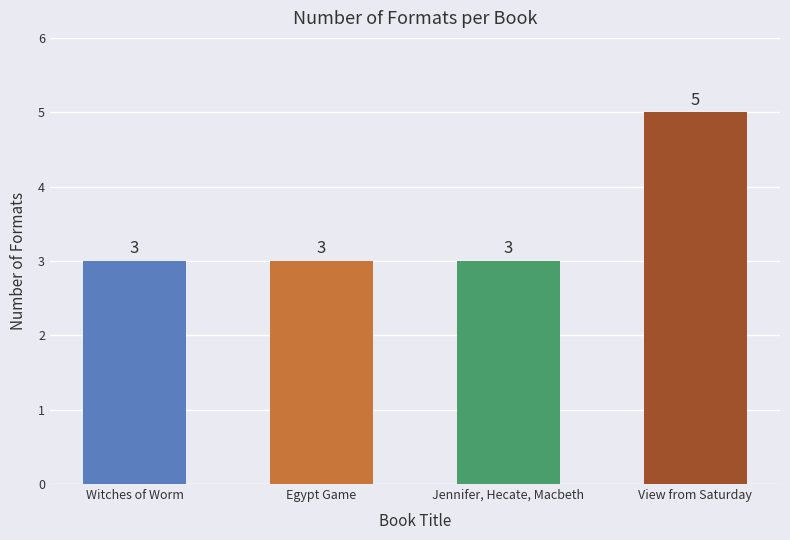

What is the label of the 4th bar from the right?

Witches of Worm